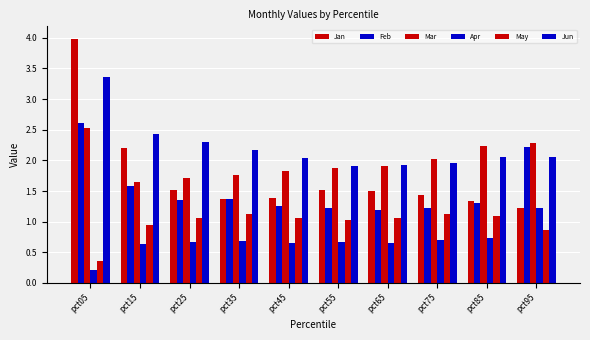

Reading left to right, list all the values displayed in this chart.

Jan: 4.0	2.2	1.5	1.4	1.4	1.5	1.5	1.4	1.3	1.2
Feb: 2.6	1.6	1.4	1.4	1.3	1.2	1.2	1.2	1.3	2.2
Mar: 2.5	1.6	1.7	1.8	1.8	1.9	1.9	2.0	2.2	2.3
Apr: 0.2	0.6	0.7	0.7	0.7	0.7	0.7	0.7	0.7	1.2
May: 0.4	0.9	1.1	1.1	1.1	1.0	1.1	1.1	1.1	0.9
Jun: 3.4	2.4	2.3	2.2	2.0	1.9	1.9	2.0	2.1	2.1